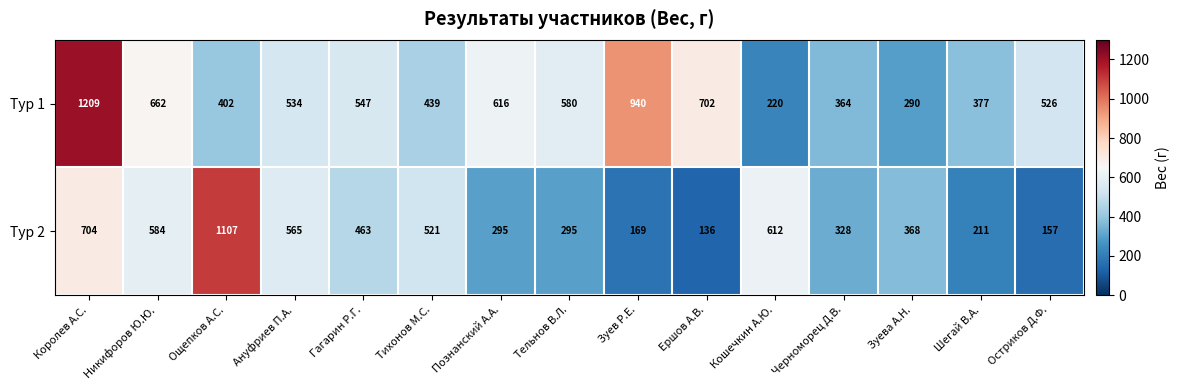

What is the difference between the second highest and minimum values in the Тур 1 series?

720